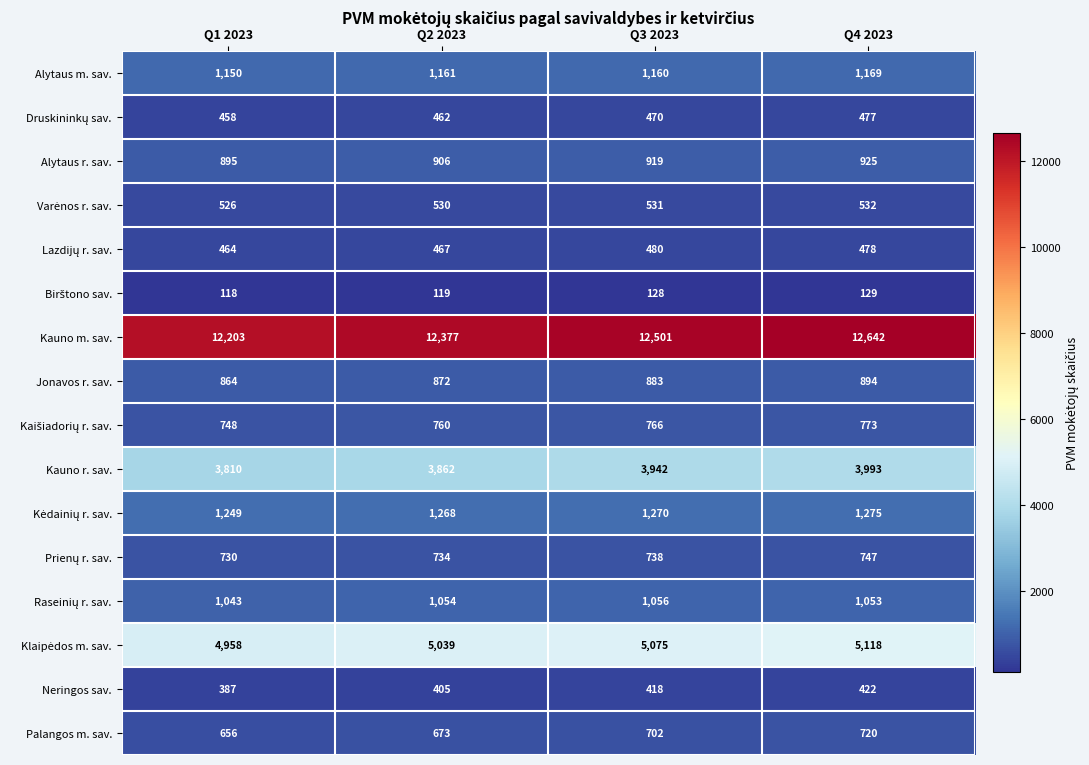

What is the difference between the Alytaus m. sav. values at Q4 2023 and Q3 2023?

9